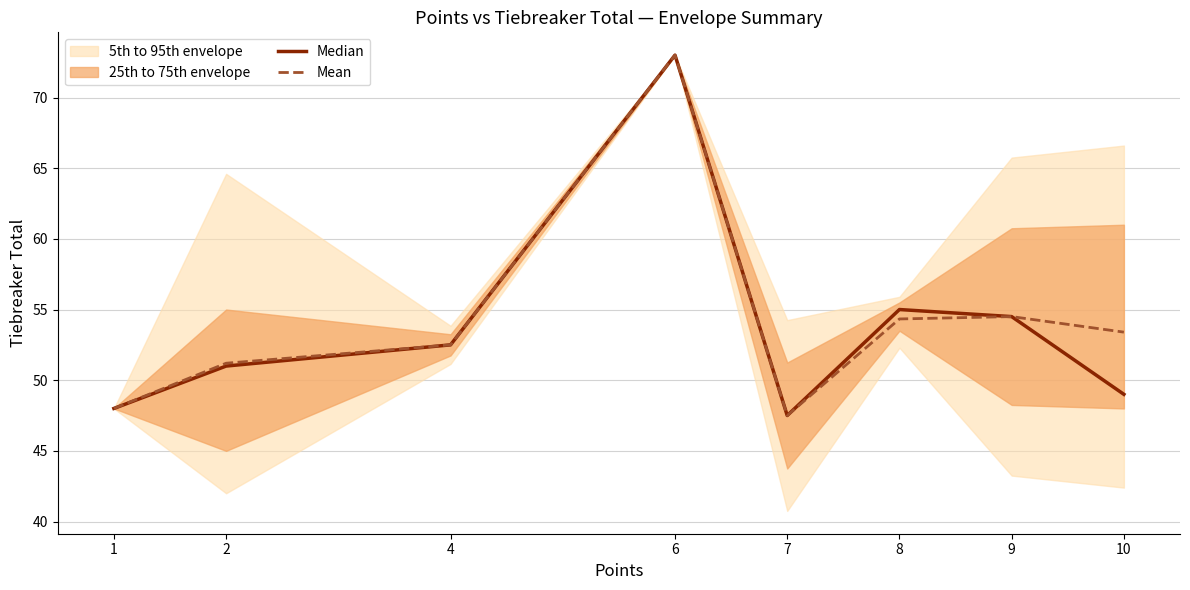

What is the value of the Median point at the 8th from the left?

49.0